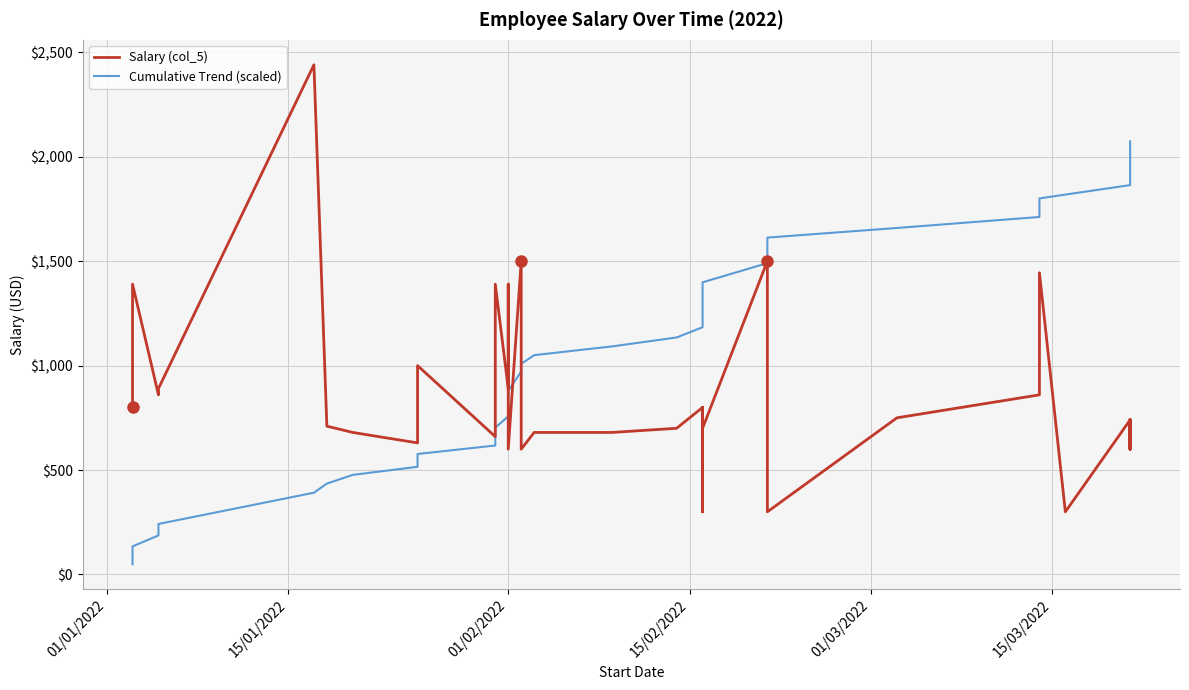

What is the maximum value for Salary (col_5)?

2440.0